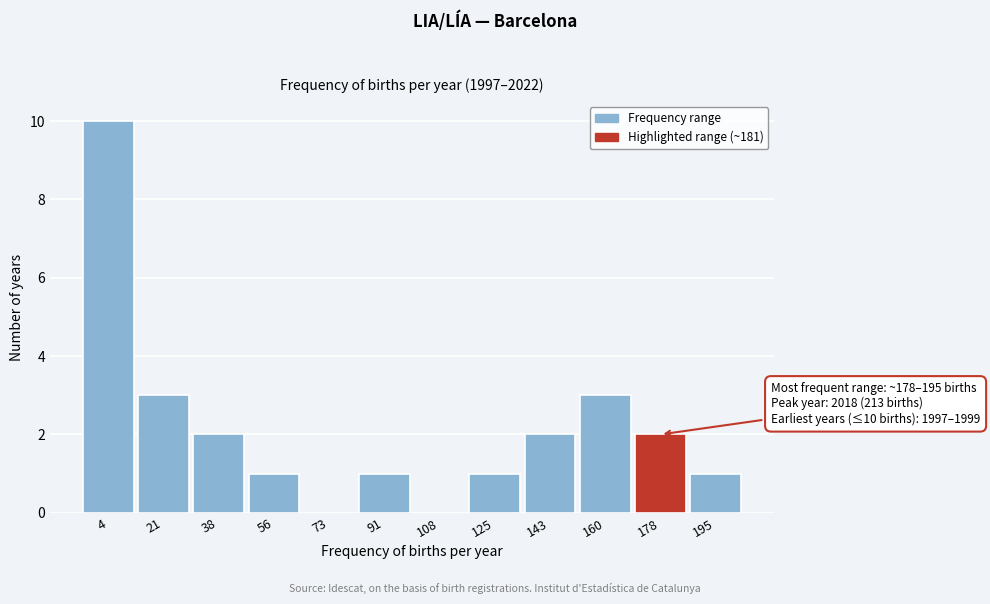

Reading left to right, what are all the values shown in this chart?

4=10	21=3	38=2	56=1	73=0	91=1	108=0	125=1	143=2	160=3	178=2	195=1